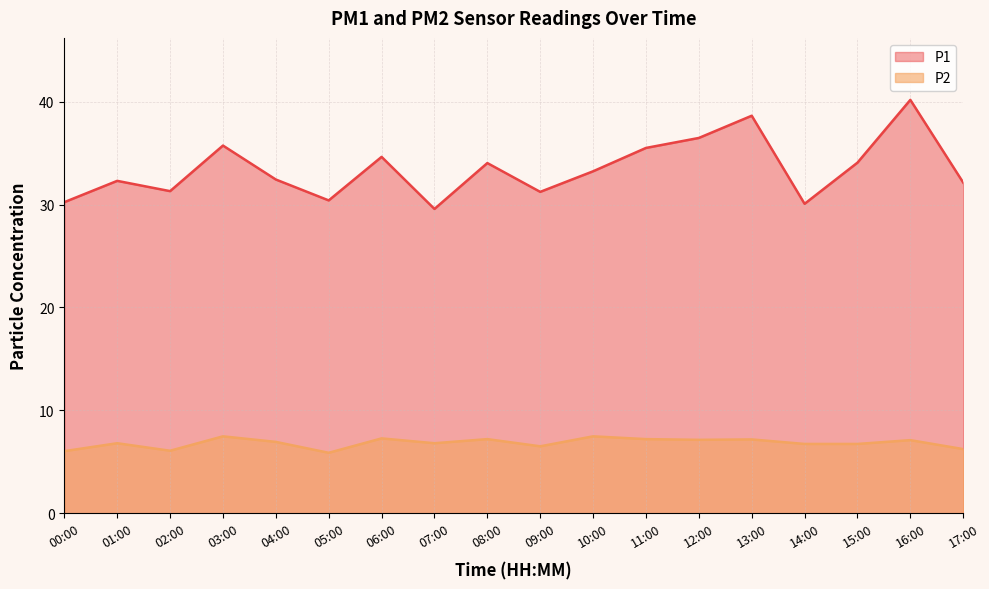

What are all the series names shown in the legend?

P1, P2